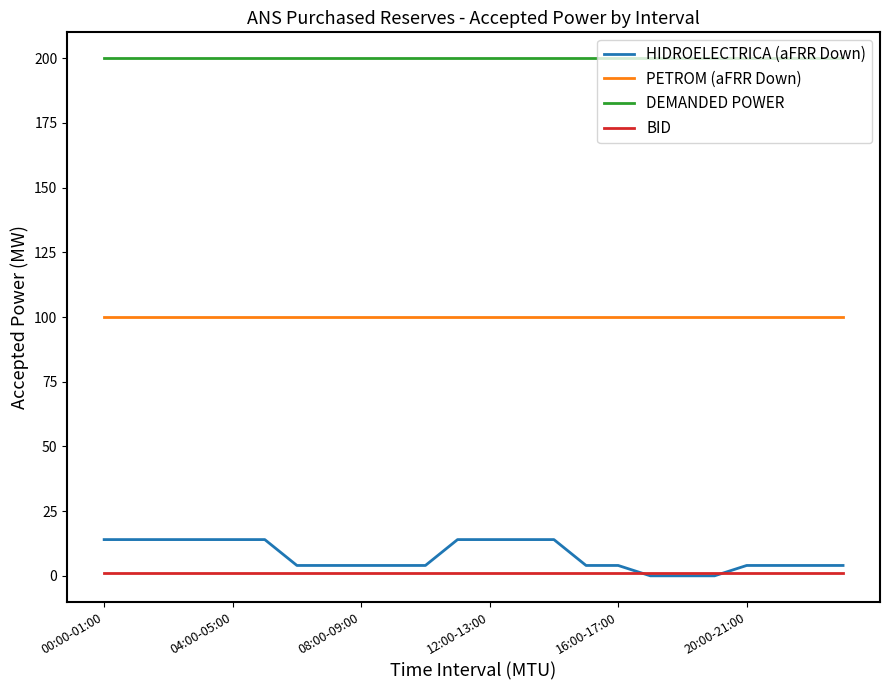

Which series has the largest total across all categories?

DEMANDED POWER